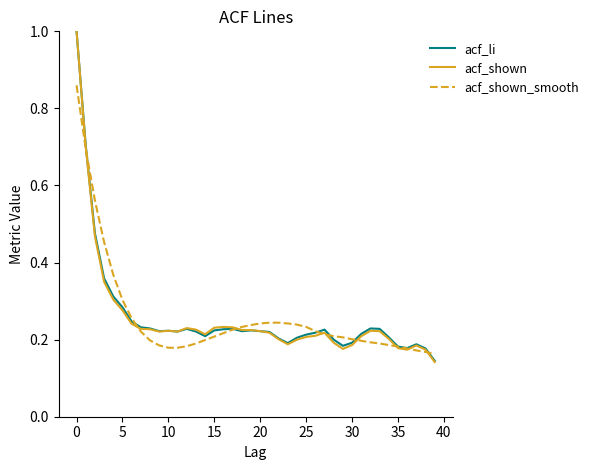

What is the maximum value shown in the chart?

1.0